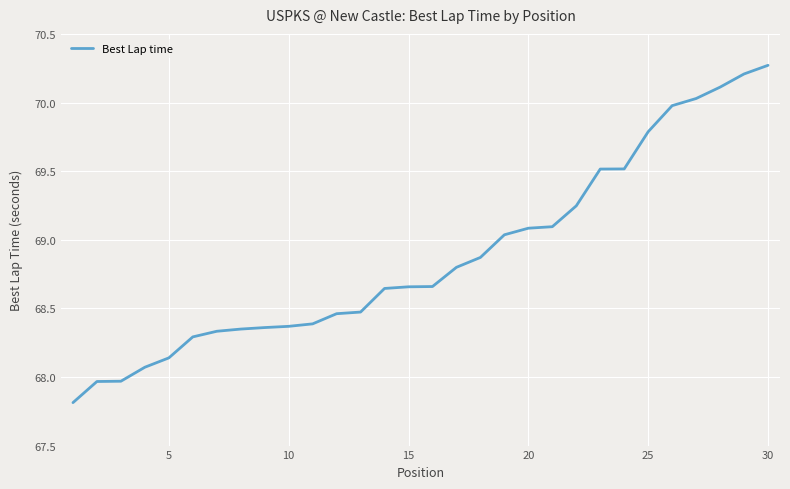

What is the smallest value displayed?

67.8